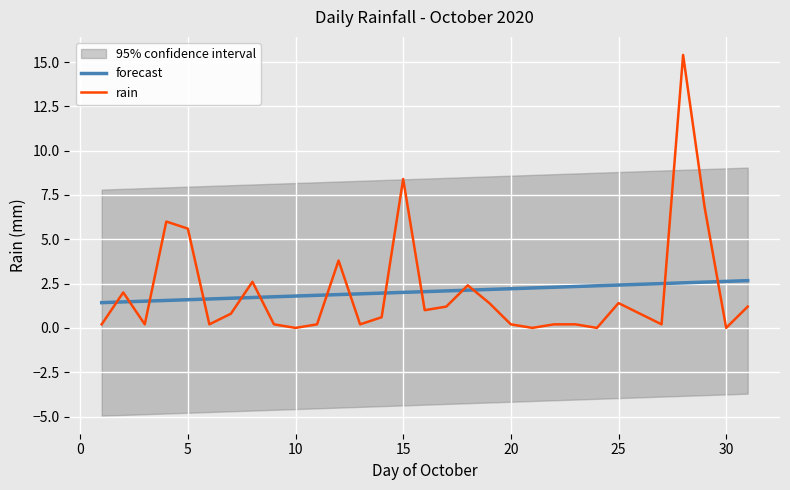

What value does the forecast series have at 5?

1.6